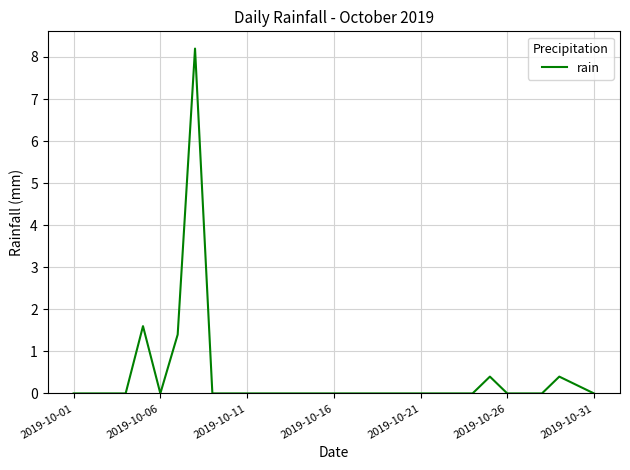

What is the maximum value shown in the chart?

8.2